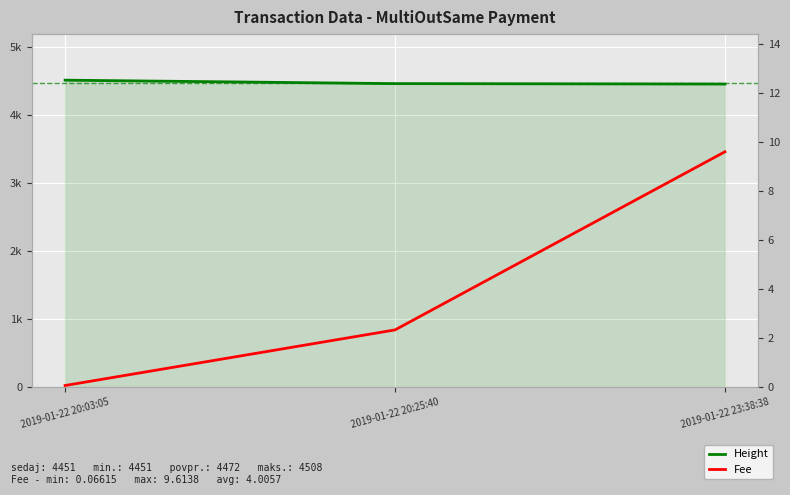

Which series has the largest range (max minus min)?

Height